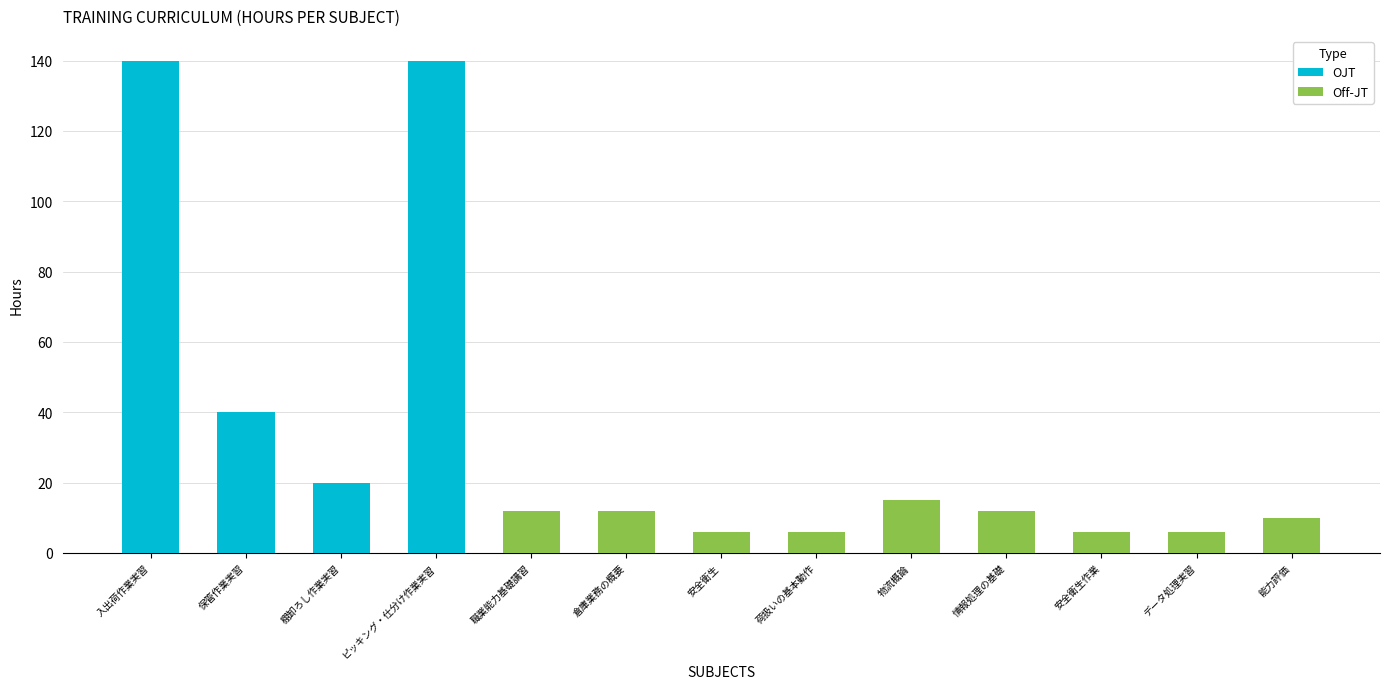

The value of OJT at 情報処理の基礎 is 0. True or false?

True